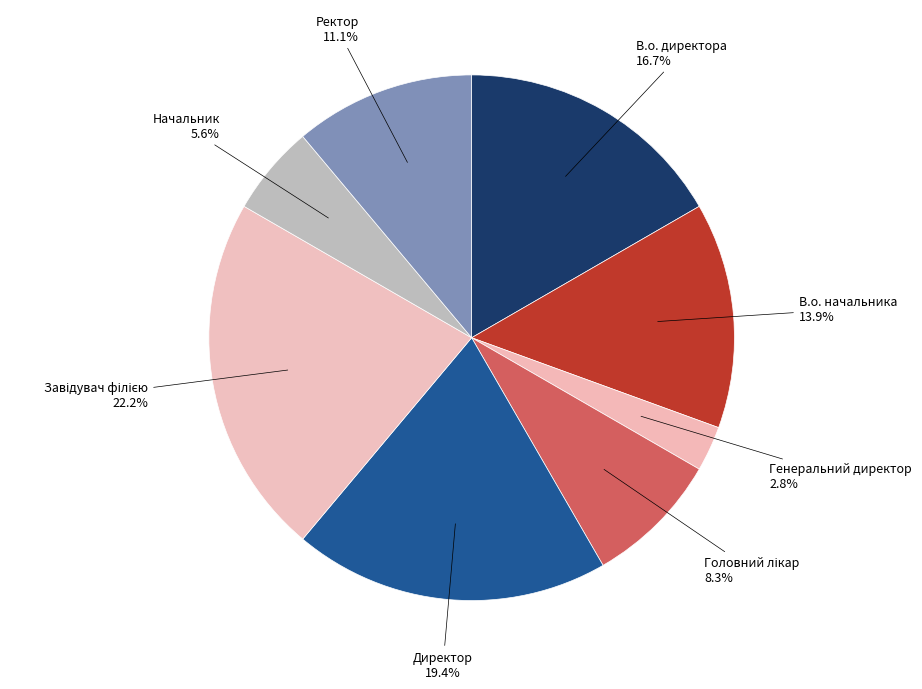

To the nearest percent, what is the average slice percentage?

12%